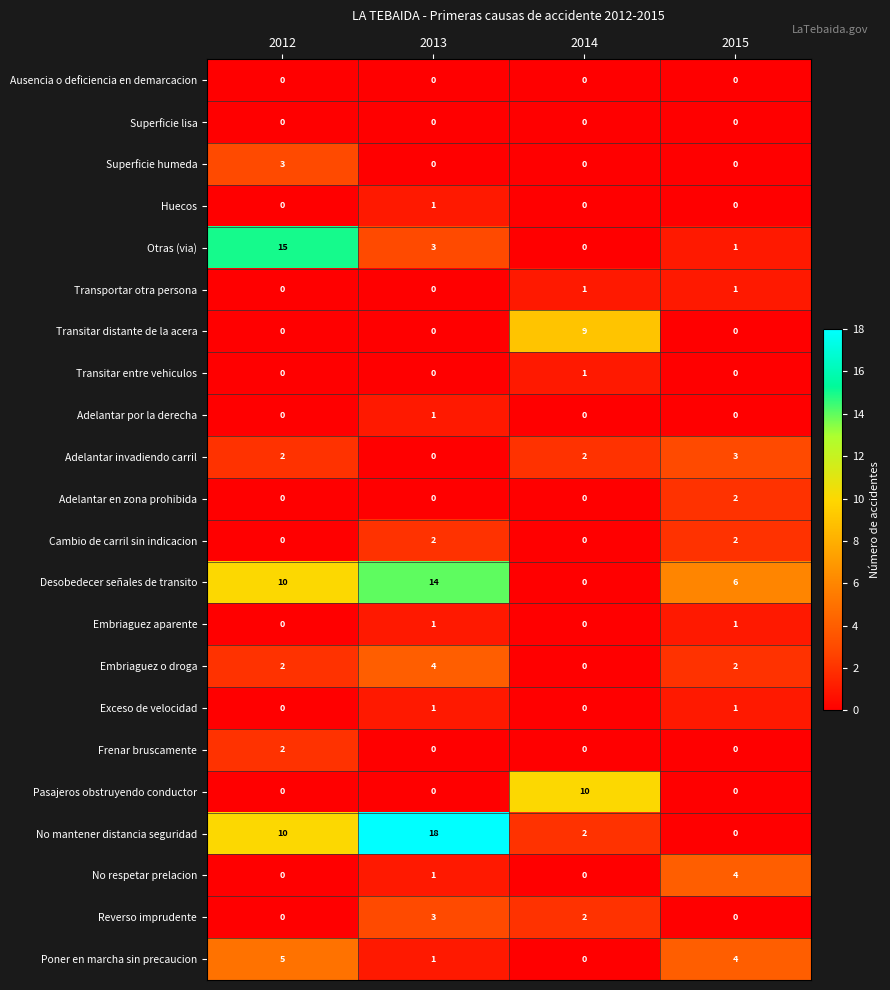

Count the number of categories in the chart.

4